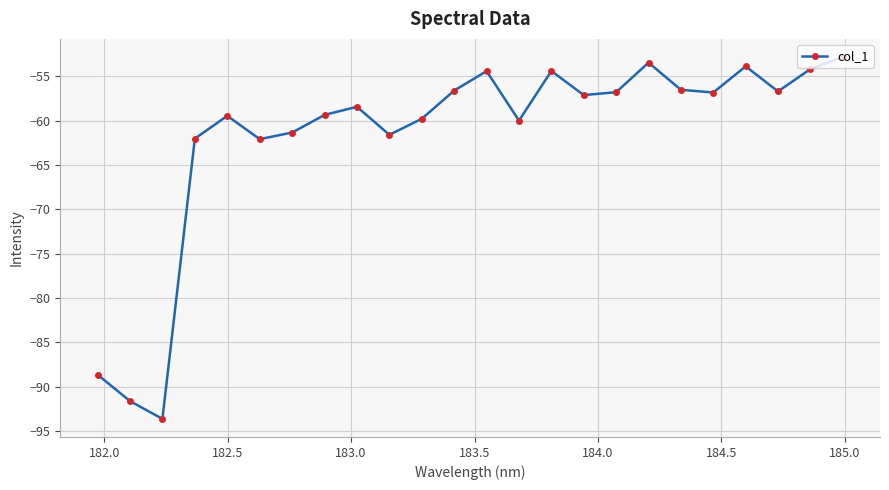

What is the difference between the maximum and minimum values?

40.8